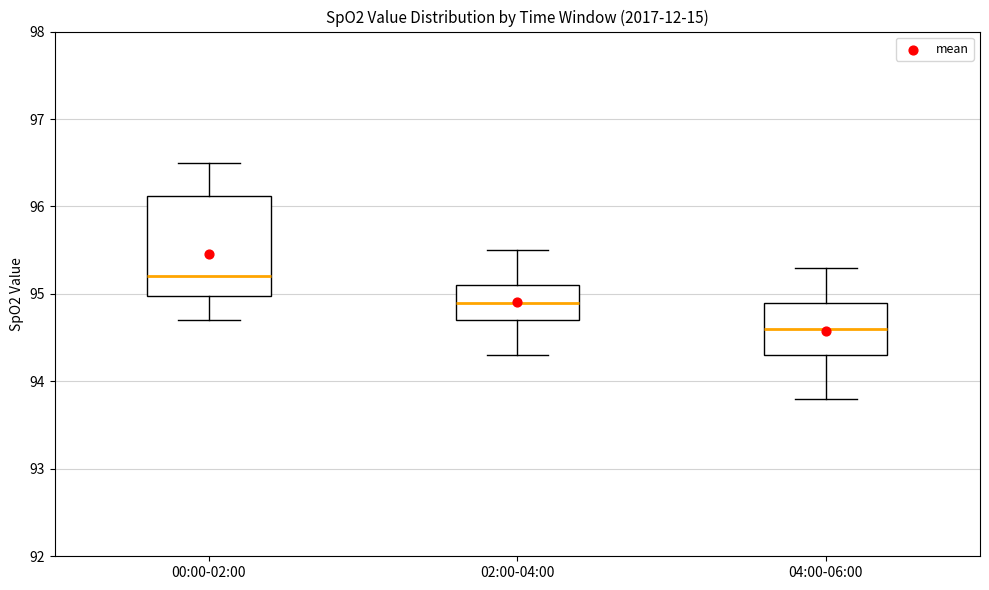

Which box is the tallest, from its lower edge to its upper edge?

00:00-02:00